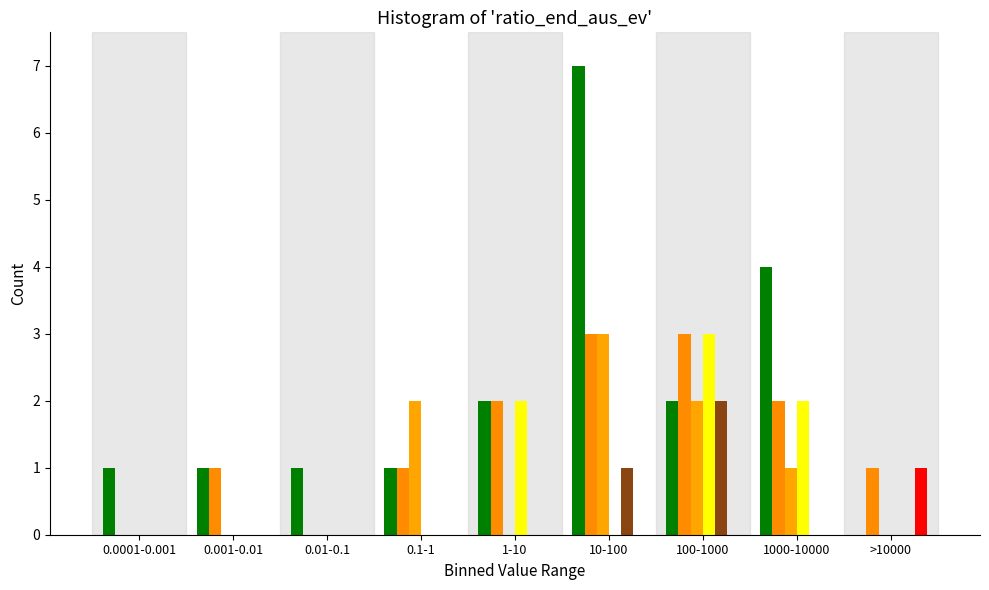

Are the bars grouped side by side (vs. stacked)?

Yes